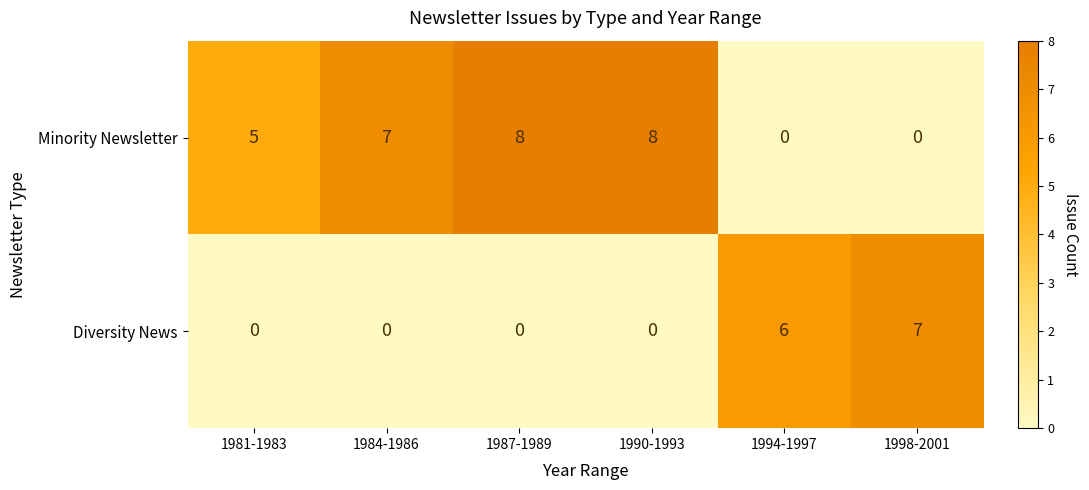

List the series in order of their peak value, lowest first.

Diversity News, Minority Newsletter